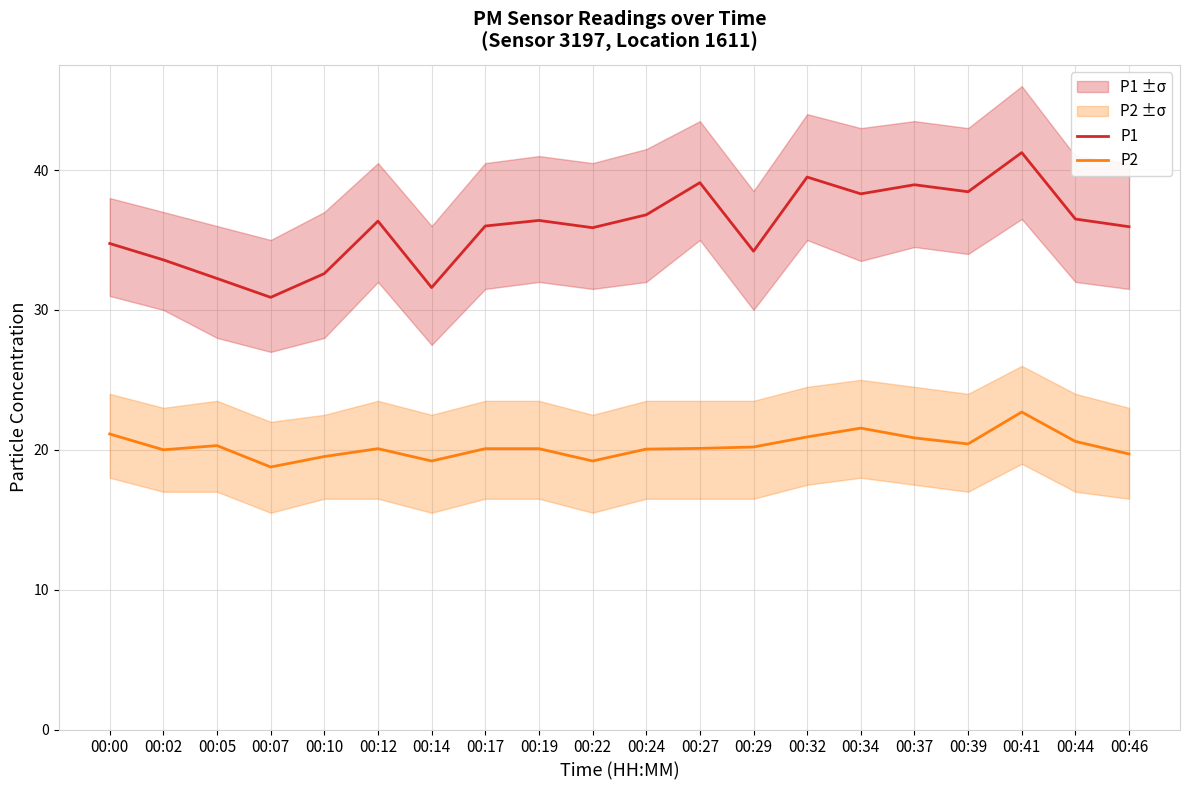

What is the value of the P2 point at the 18th from the left?

22.7